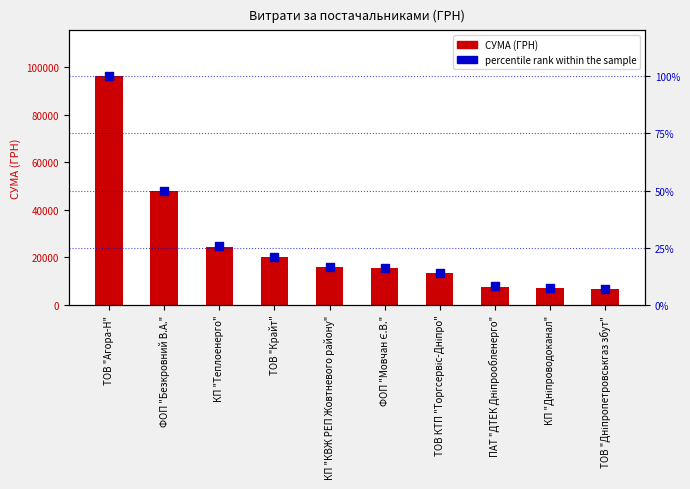

Which series has the largest Y range (max minus min)?

СУМА (ГРН)